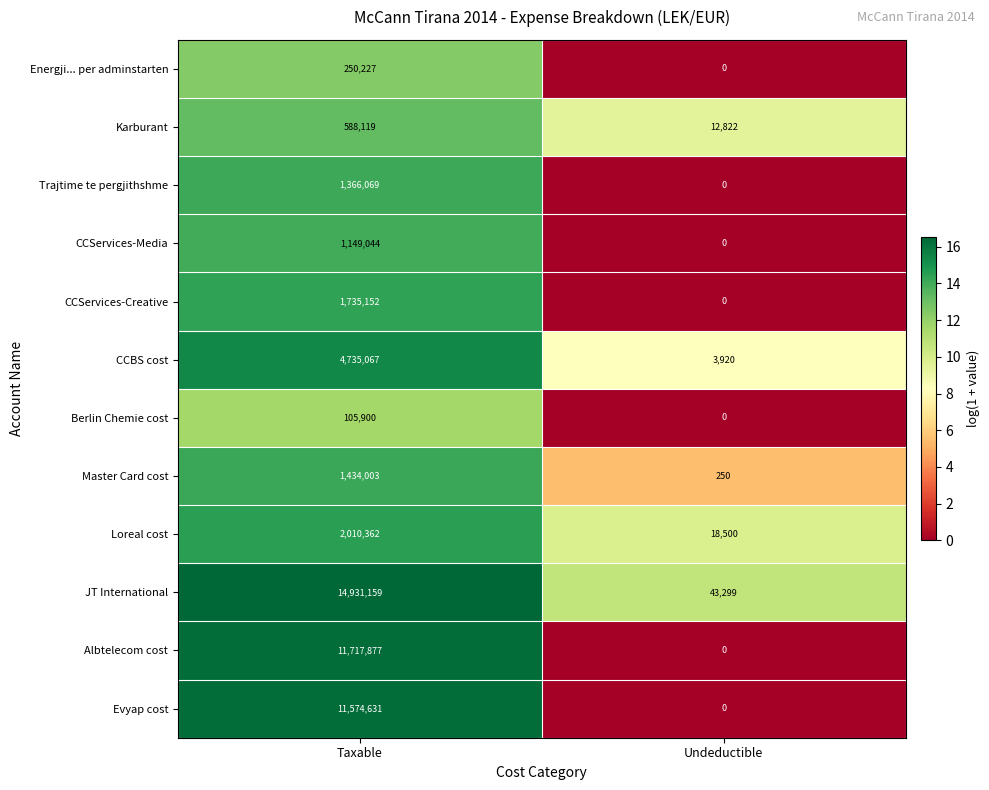

What is the approximate value of Master Card cost at Taxable, to the nearest 50?

1434000